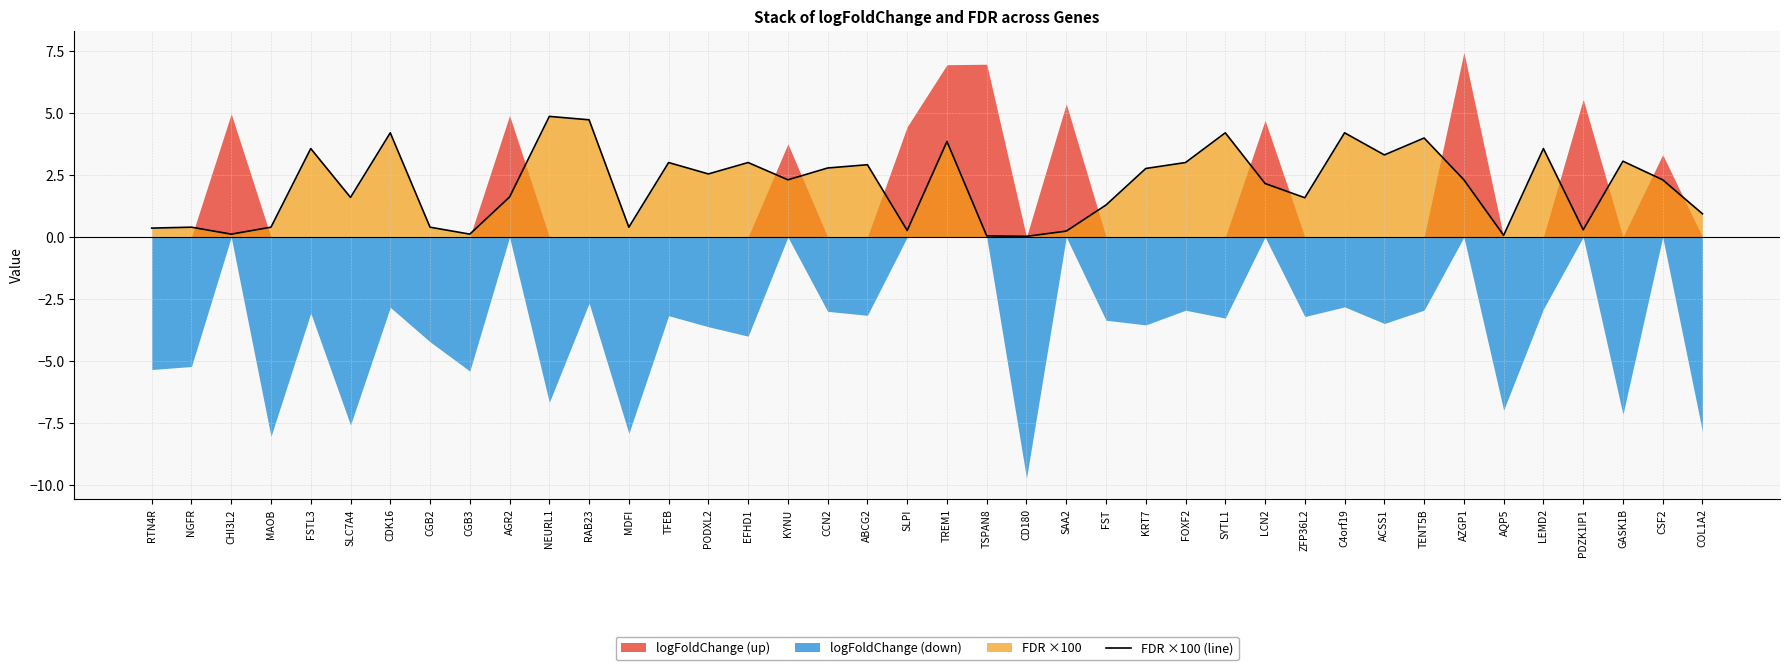

What is the sum of the values at EFHD1 and SLPI?

3.3